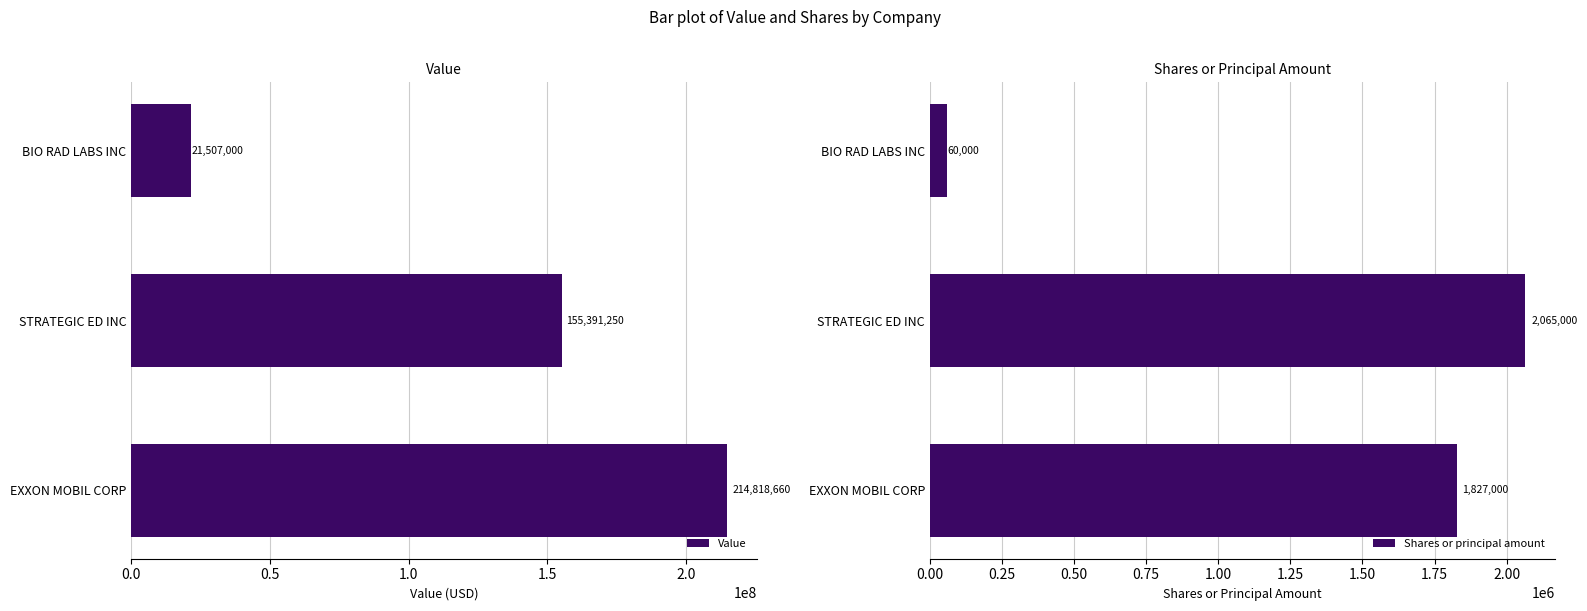

List the series in order of their peak value, highest first.

Value, Shares or principal amount